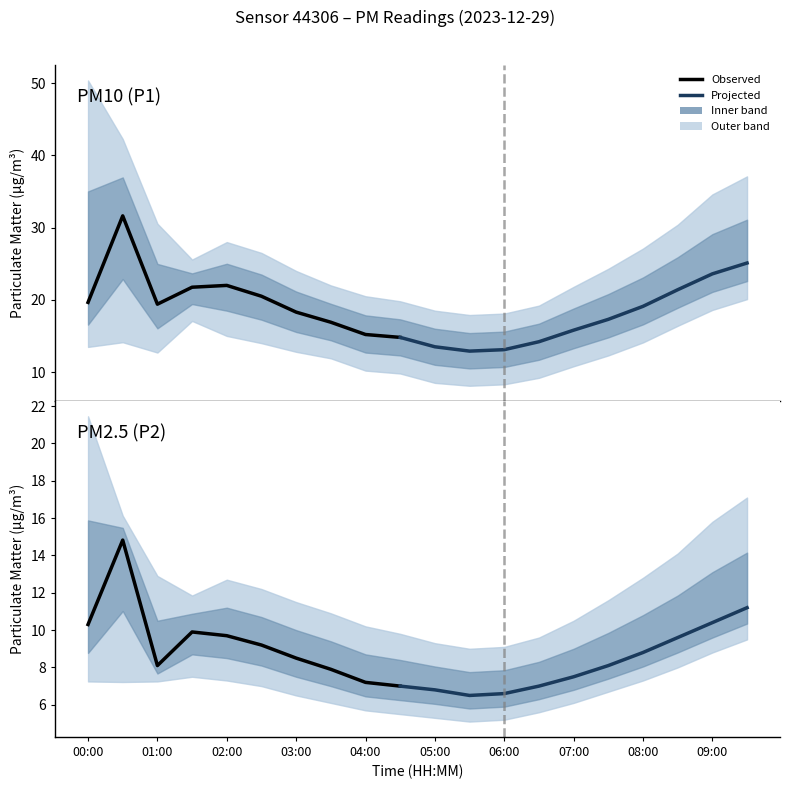

The value of P1 at 05:00 is 24.2. True or false?

False